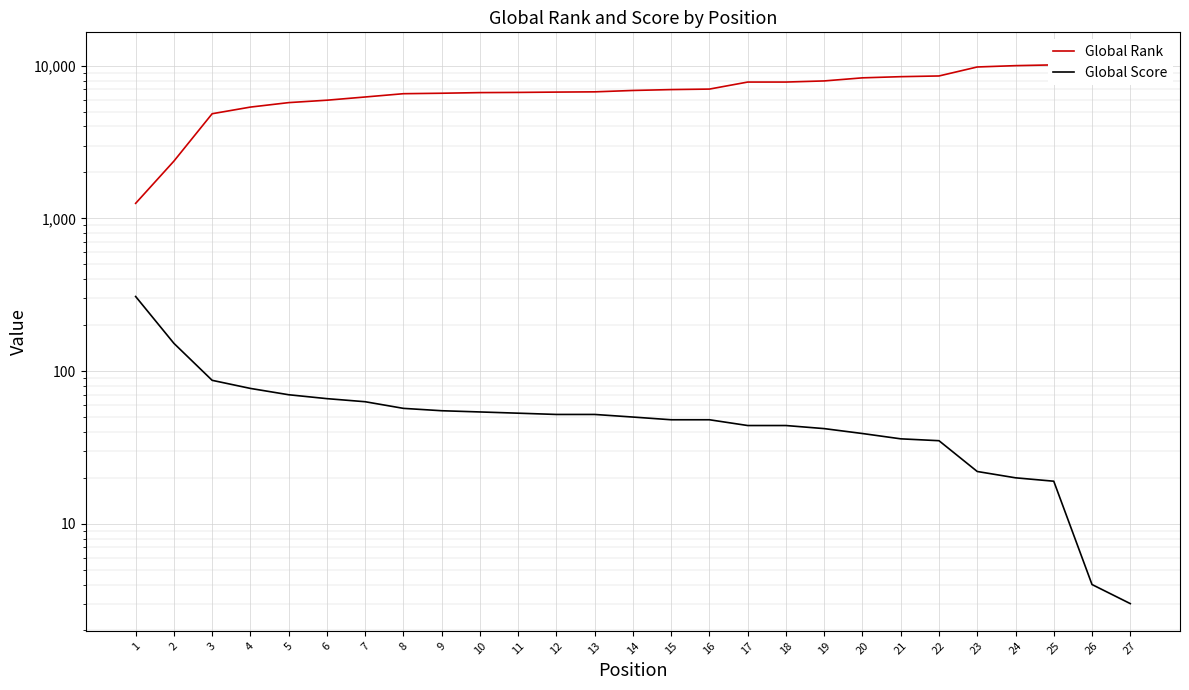

What is the spread (max minus min) of values at 21?

8442